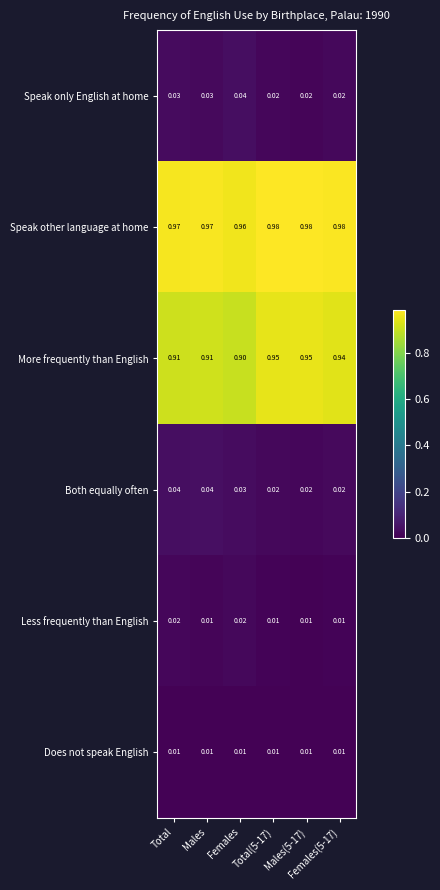

Which series has the largest range (max minus min)?

More frequently than English